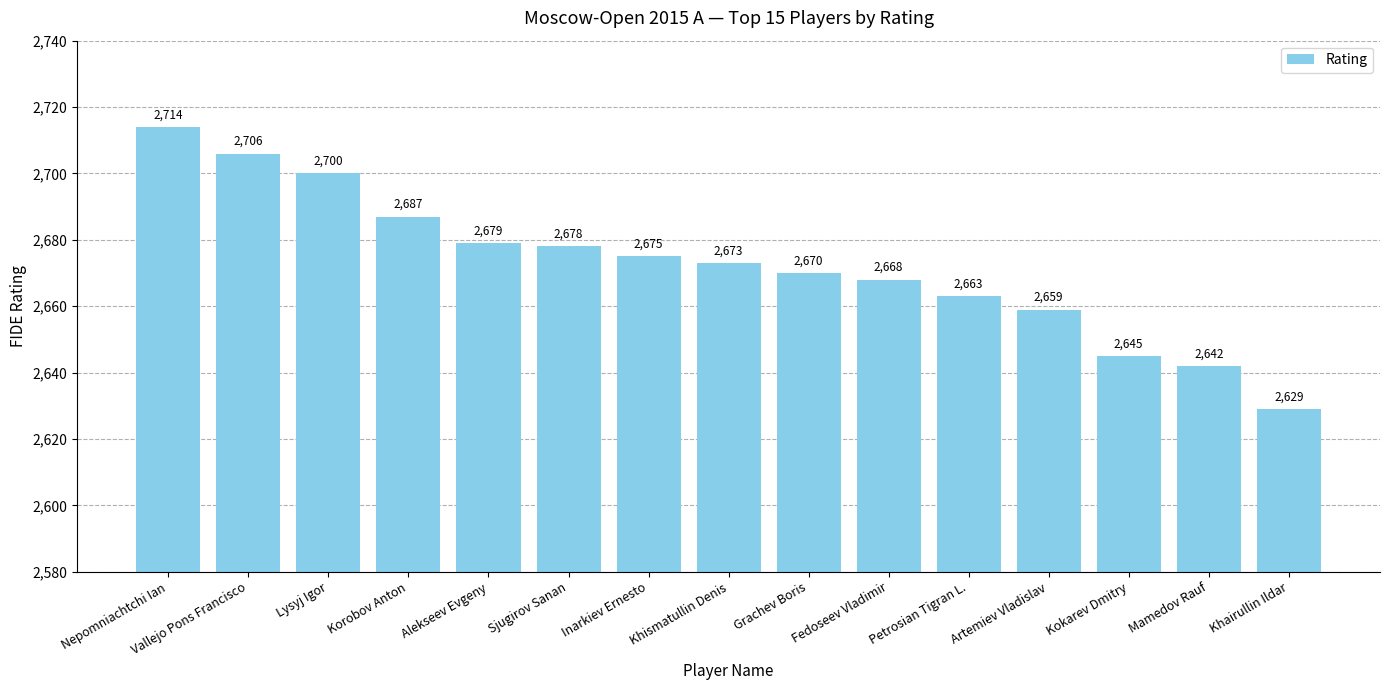

What is the change in value from Korobov Anton to Inarkiev Ernesto?

-12